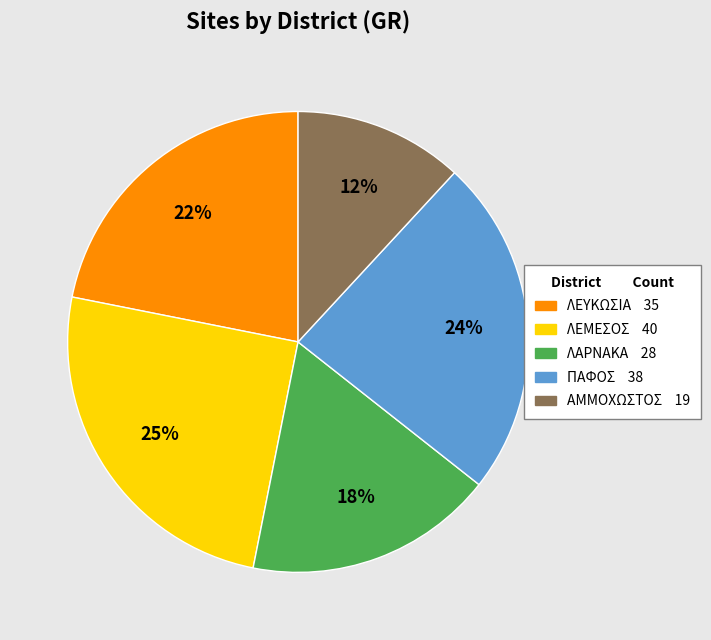

The ΛΕΥΚΩΣΙΑ slice represents 33% of the pie. True or false?

False